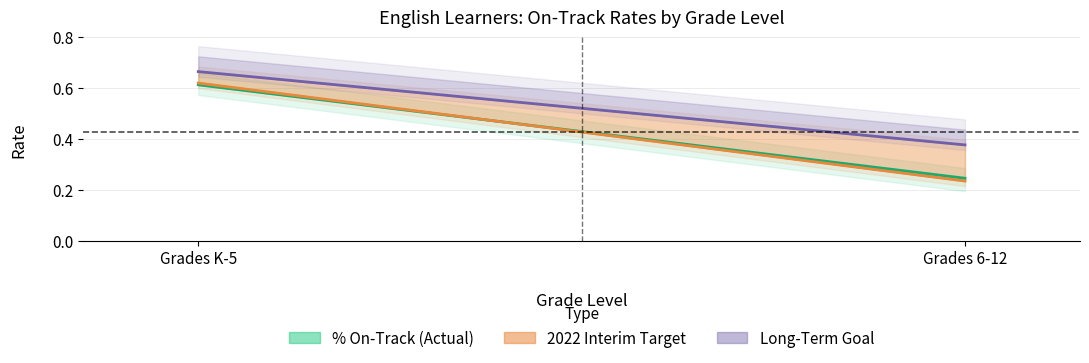

True or false: Long-Term Goal line has a value of 0.6 at Grades 6-12.

False